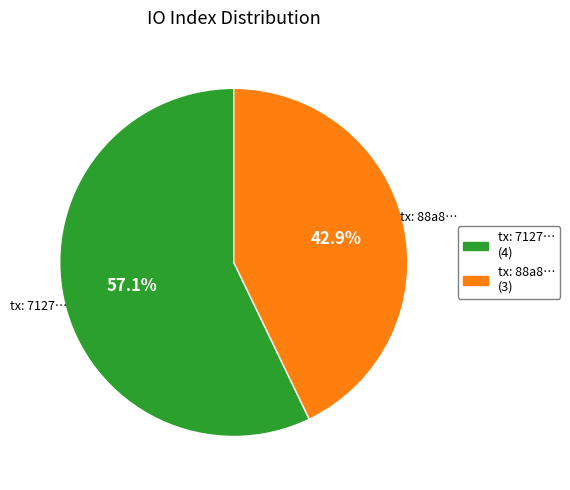

Is there a majority slice in this chart?

Yes